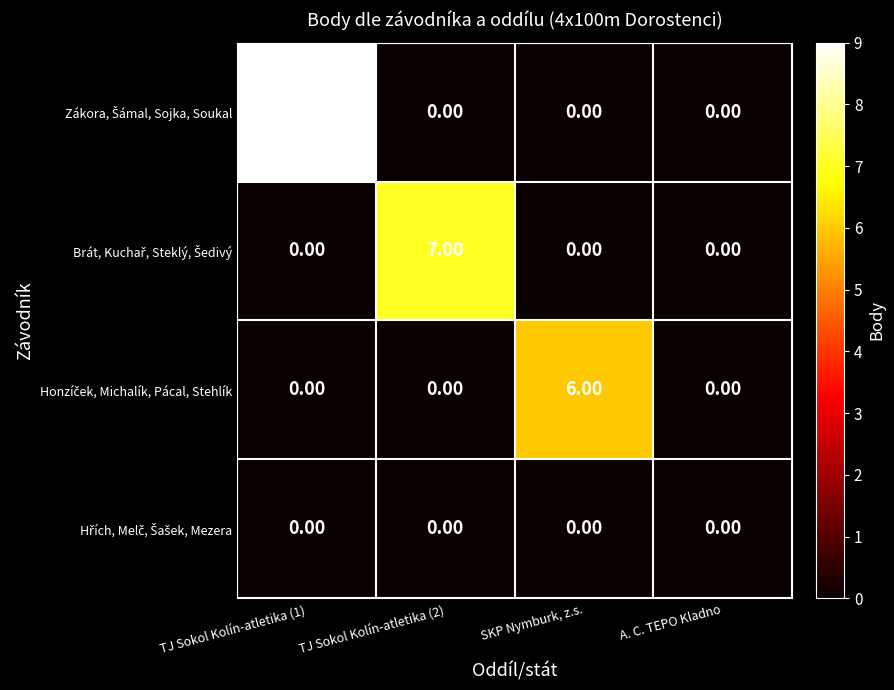

What is the total value across all series at SKP Nymburk, z.s.?

6